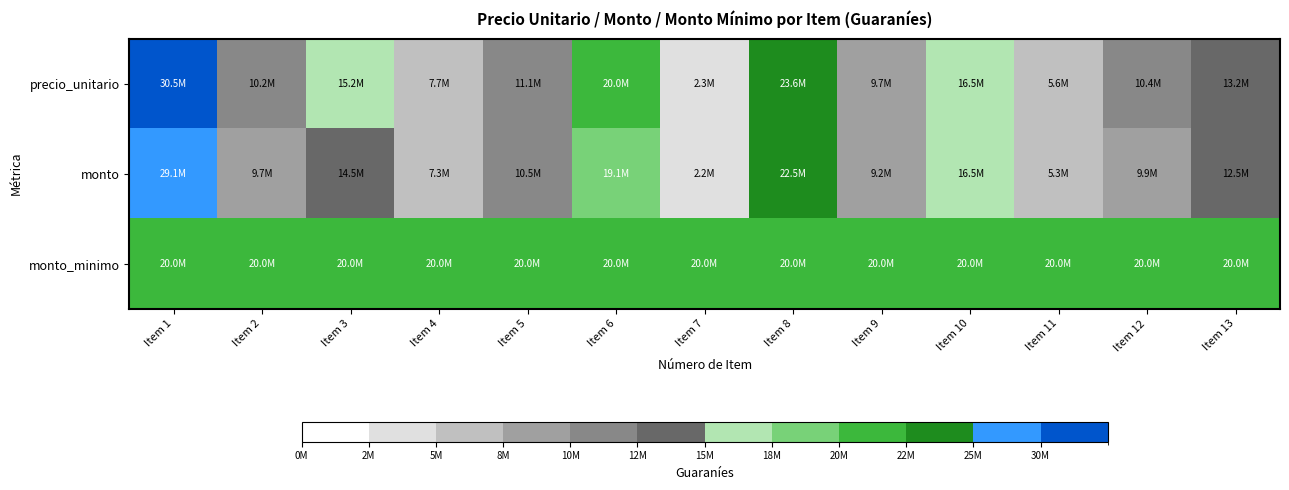

Between Item 12 and Item 13, which series saw the biggest shift?

precio_unitario